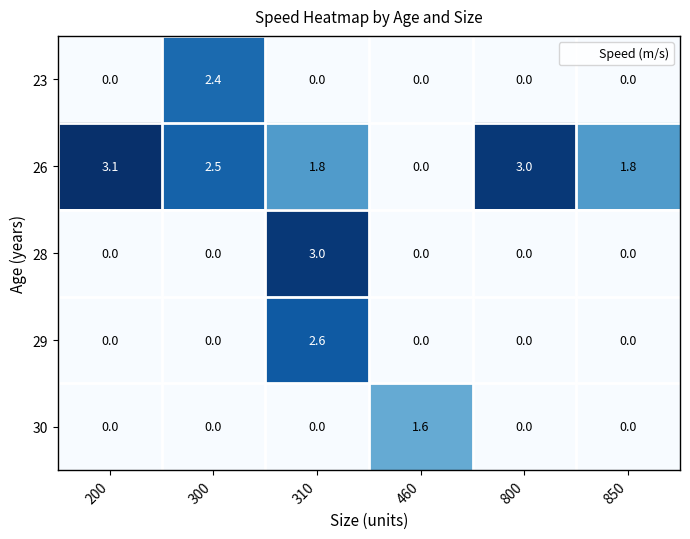

How many values in 30 are above zero?

1